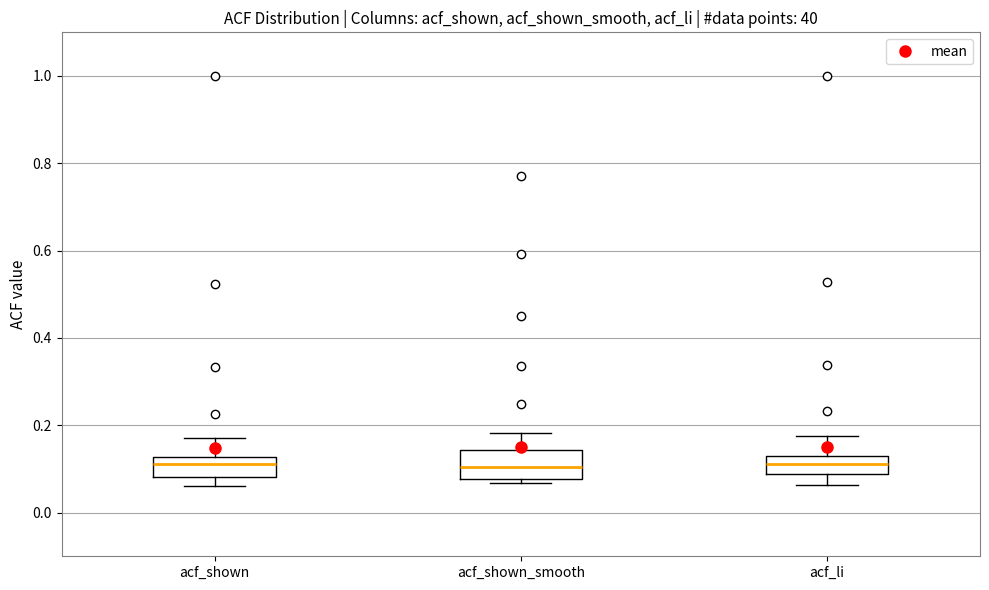

Reading left to right, read every box against the y-axis: the position of its median line, the range the box covers, and the ends of its whiskers. The values are not printed on the chart, so give them approximately, as read against the axis.

acf_shown: median 0.12 (just below the box's upper edge), box 0.08 to 0.12, whiskers 0.06 to 0.18
acf_shown_smooth: median 0.10, box 0.08 to 0.14, whiskers 0.06 to 0.18
acf_li: median 0.12, box 0.08 to 0.14, whiskers 0.06 to 0.18